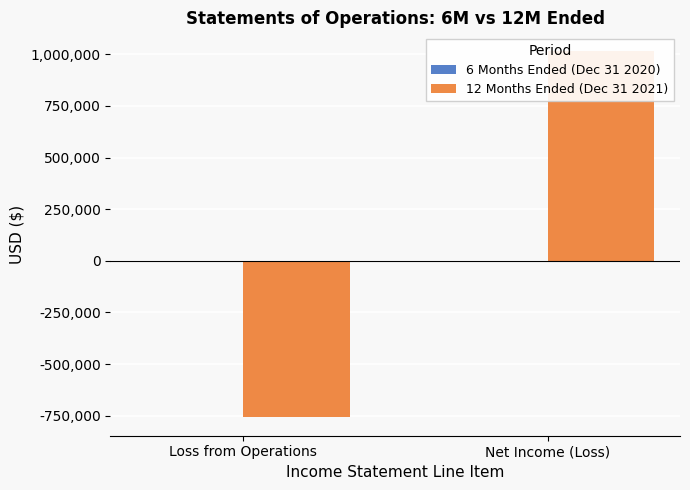

What is the average value of the 12 Months Ended (Dec 31 2021) series?

129728